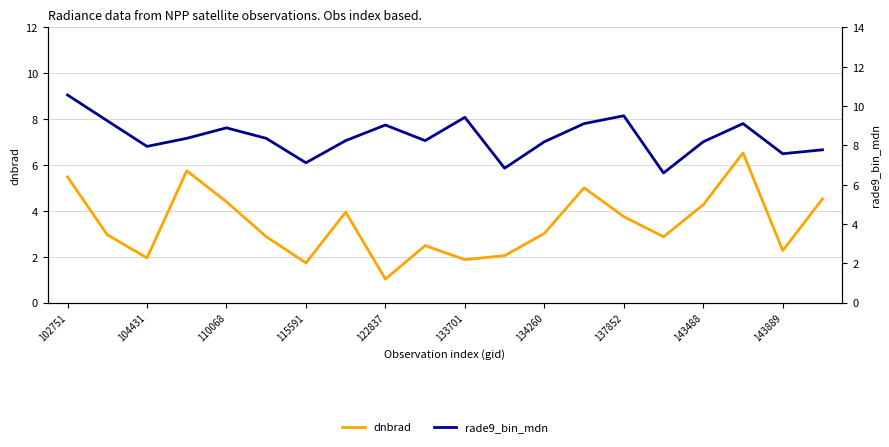

True or false: rade9_bin_mdn has a value of 3.6 at 15.

False